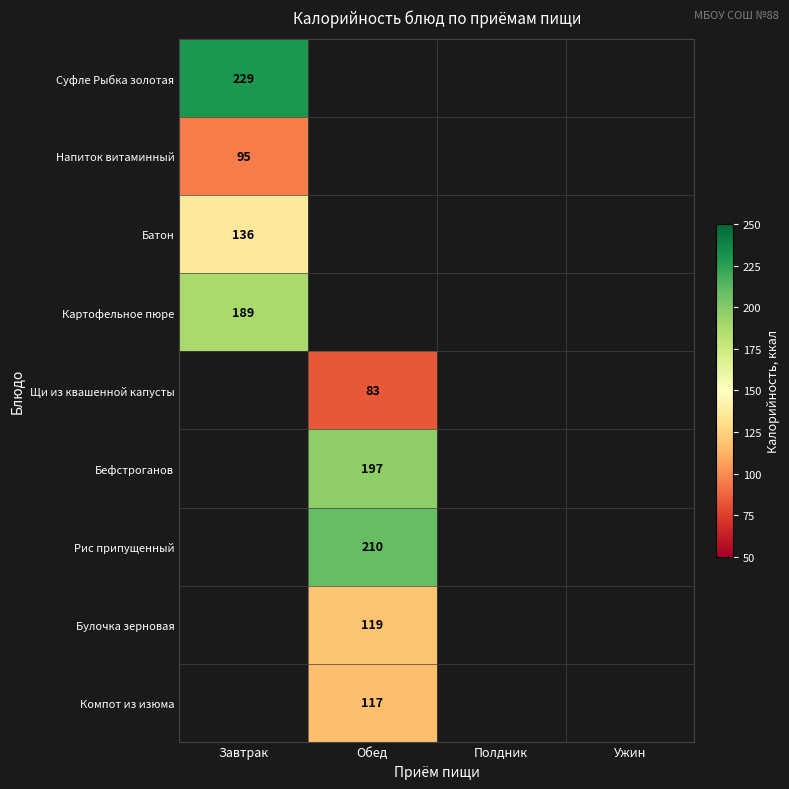

Is it true that Суфле Рыбка золотая equals 229 at Завтрак?

True